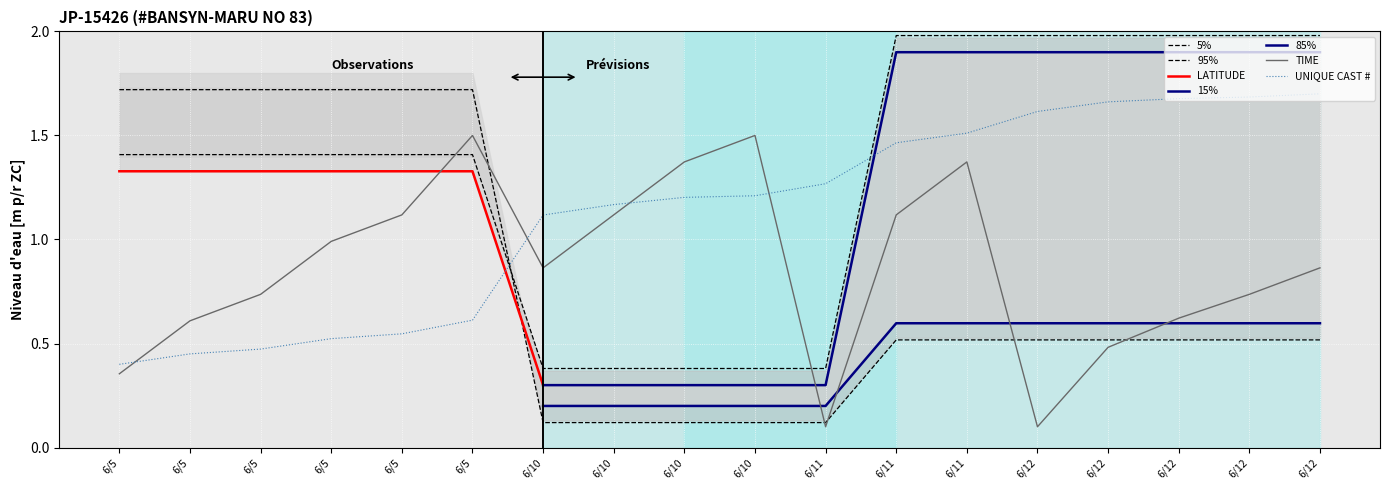

How many data points in UNIQUE CAST # are above 1?

12